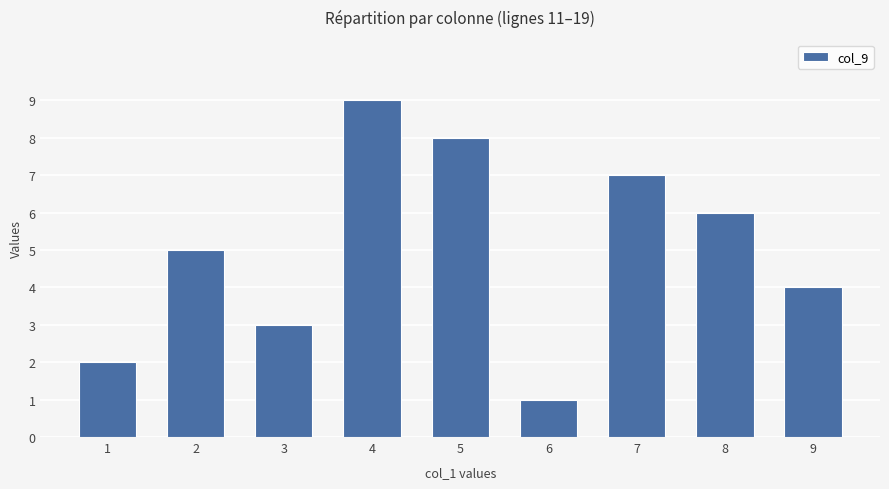

The chart shows a value of 5 at 3. True or false?

False